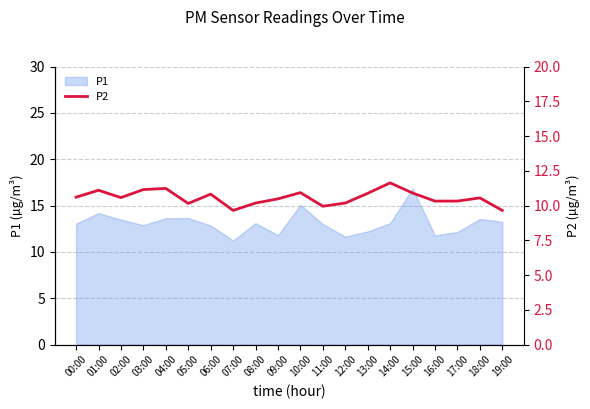

The value of P1 at 01:00 is 14.2. True or false?

True